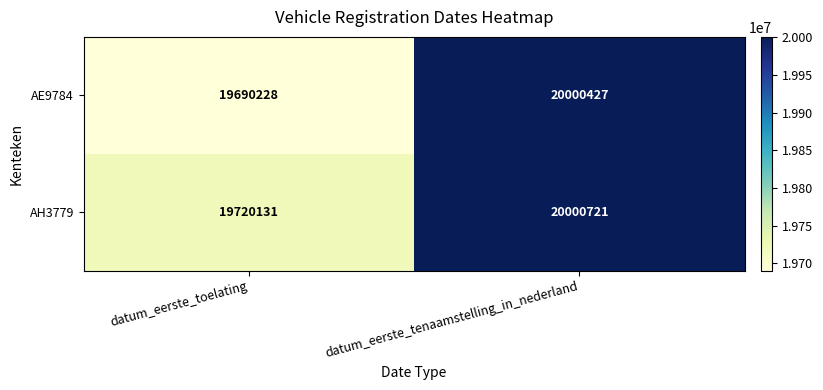

What is the spread (max minus min) of values at datum_eerste_toelating?

29903